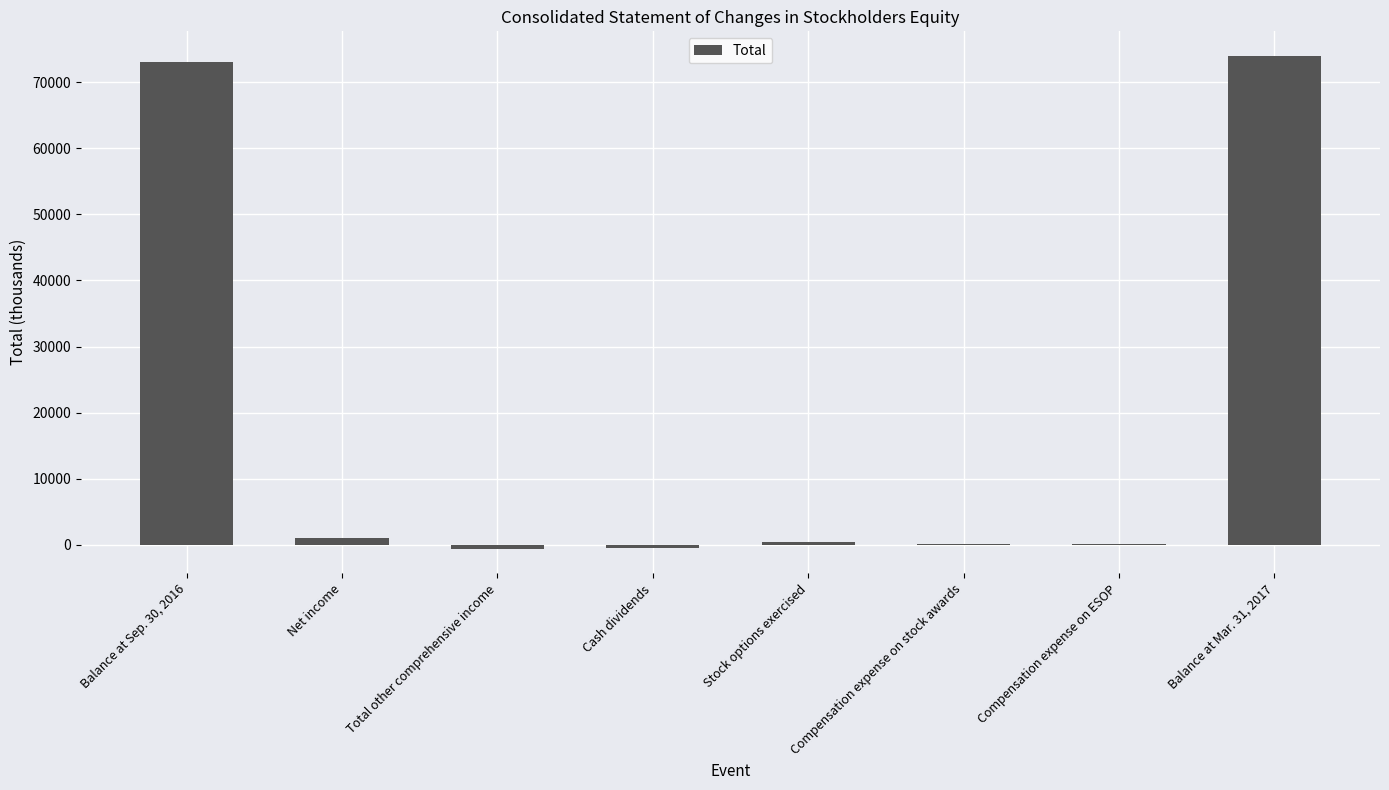

Which has a higher value, Cash dividends or Net income?

Net income